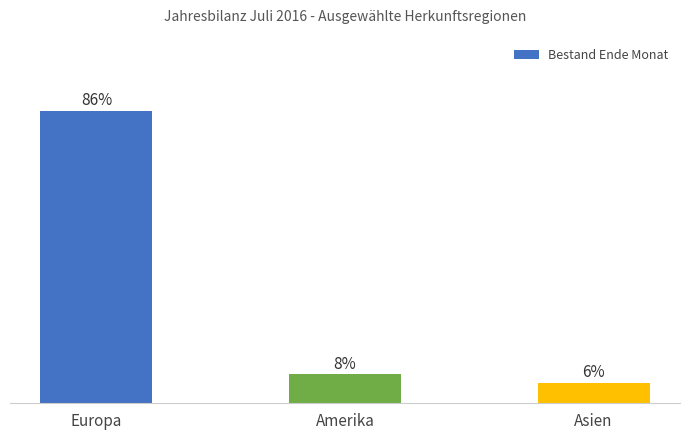

What is the greatest value displayed?

85.5